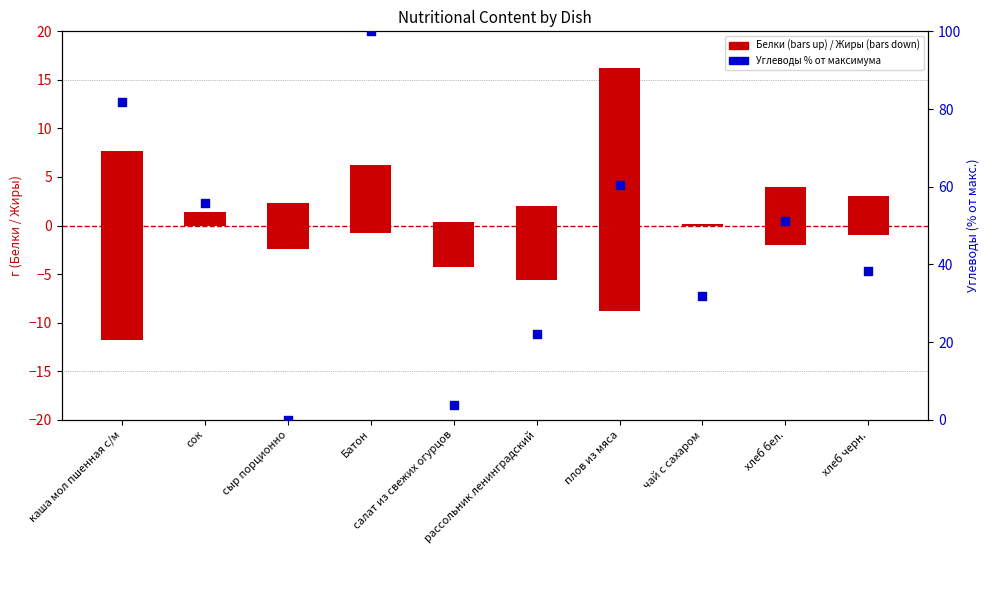

What is the ratio of the value at салат из свежих огурцов to the value at хлеб черн.?

0.1